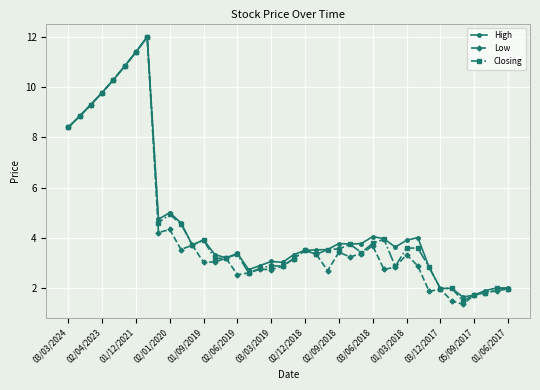

At how many categories does at least one series exceed 8?

8